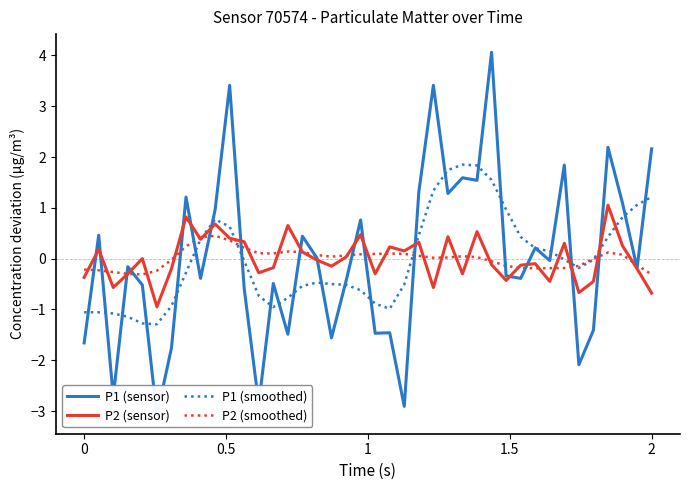

What is the lowest value of the P2 (sensor) series?

-0.9